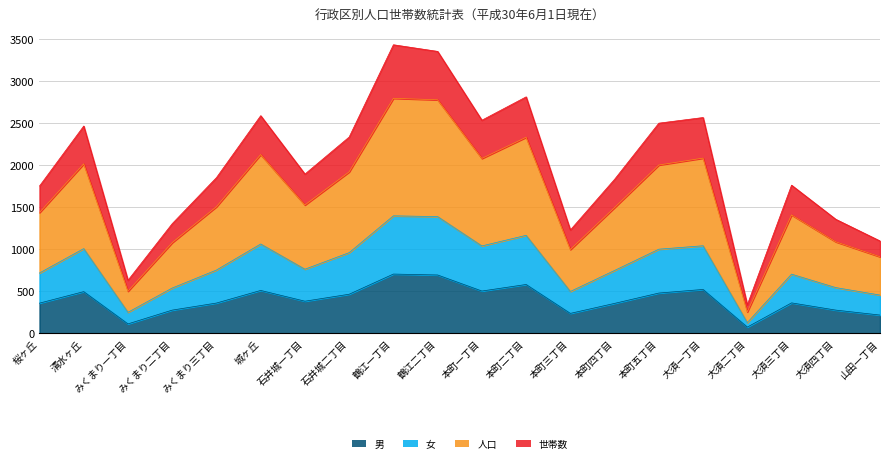

True or false: 人口 has more than 1 points higher than both neighbors.

True